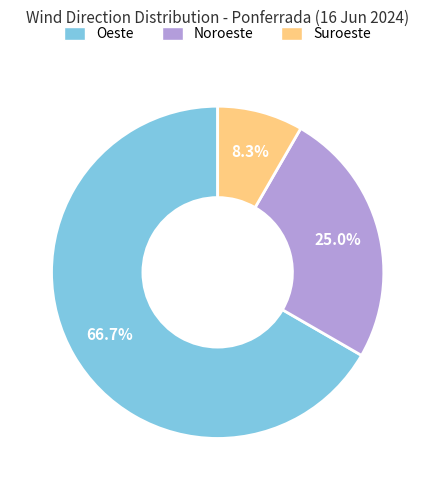

To the nearest percent, what is the combined percentage of Oeste and Suroeste?

75%